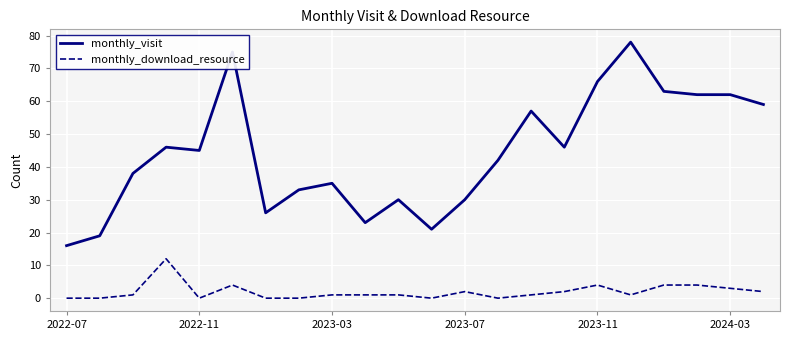

Which series has the largest range (max minus min)?

monthly_visit